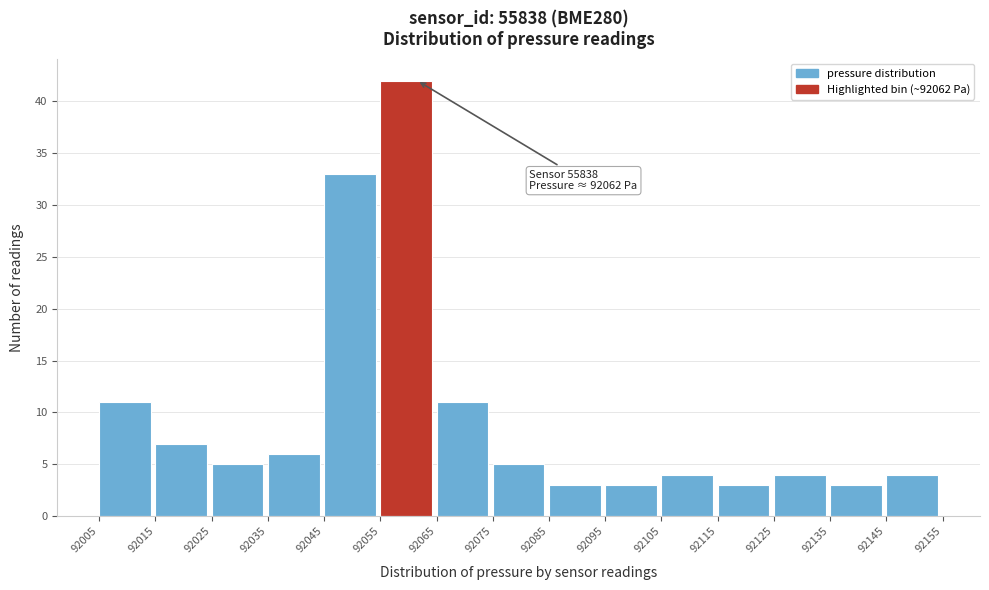

Over which range of the x-axis is the bar tallest?

92055 to 92065